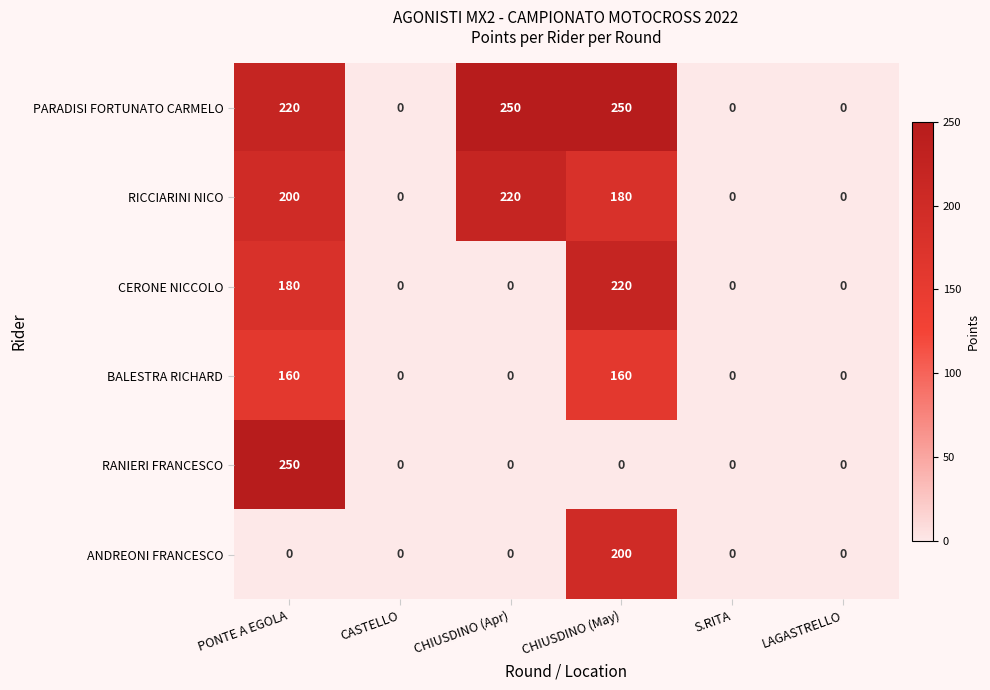

What is the difference between the highest and lowest values at CHIUSDINO (May)?

250